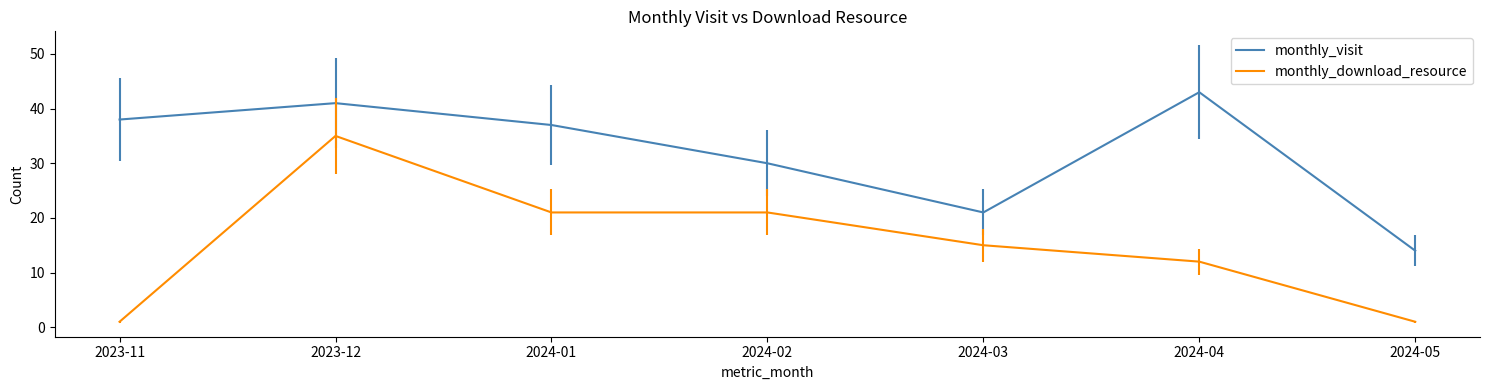

Does the chart have visible grid lines?

No